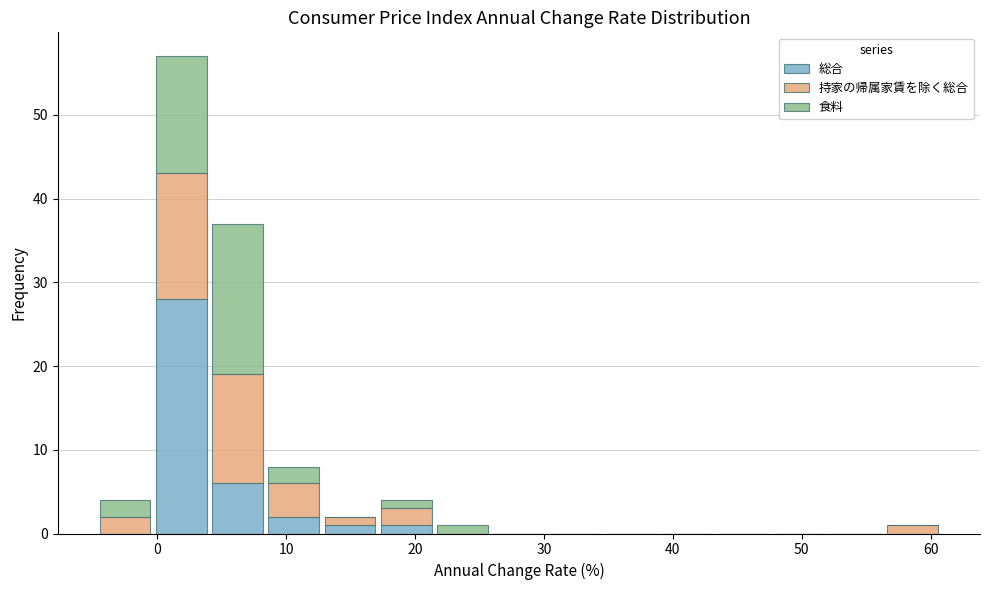

Reading left to right, transcribe this chart: for each stacked bar, give the range it covers on the x-axis and its total height. Neither the bar edges nor the heights are printed on the chart, so give them approximately, as read against the axes.

-5 to 0: 4
0 to 4: 57
4 to 8: 37
8 to 13: 8
13 to 17: 2
17 to 22: 4
22 to 26: 1
26 to 30: 0
30 to 35: 0
35 to 39: 0
39 to 43: 0
43 to 48: 0
48 to 52: 0
52 to 56: 0
56 to 61: 1